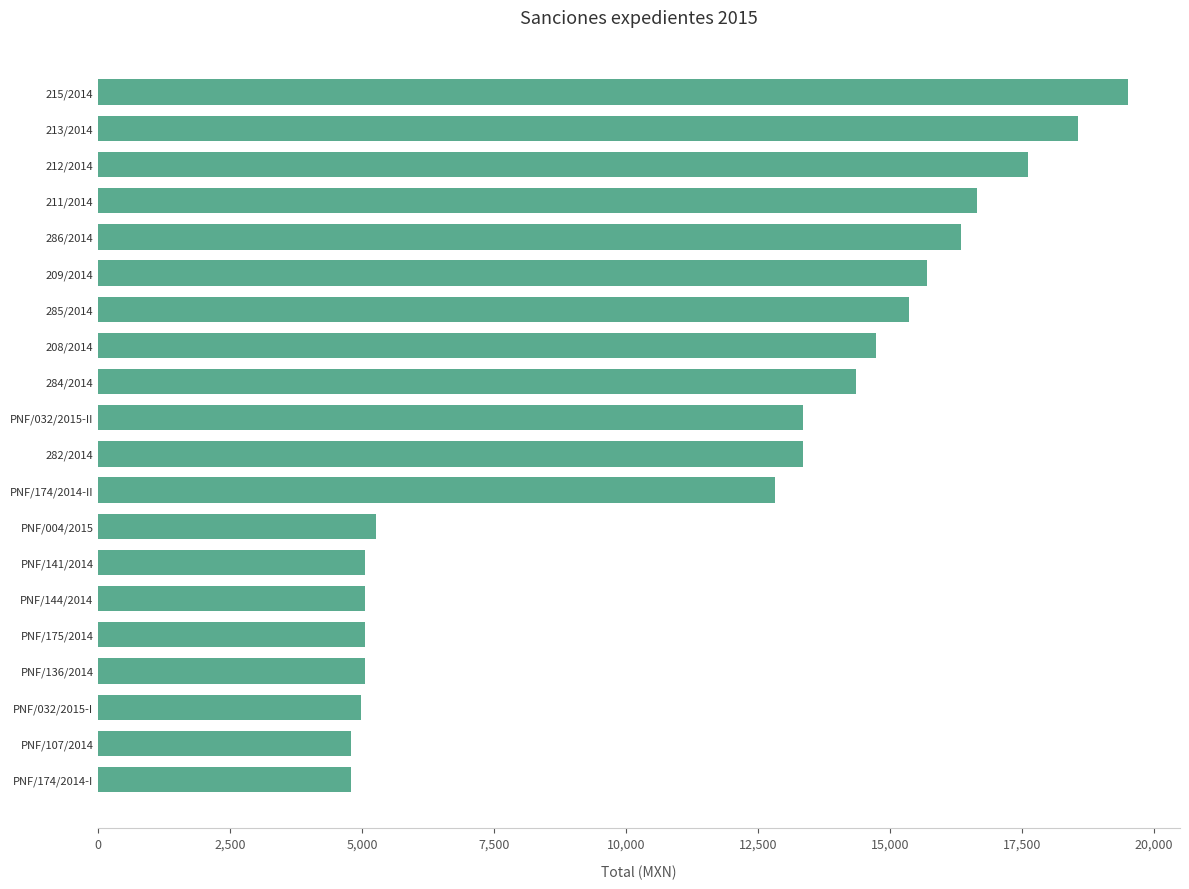

At which label is the value closest to 12148?

PNF/174/2014-II